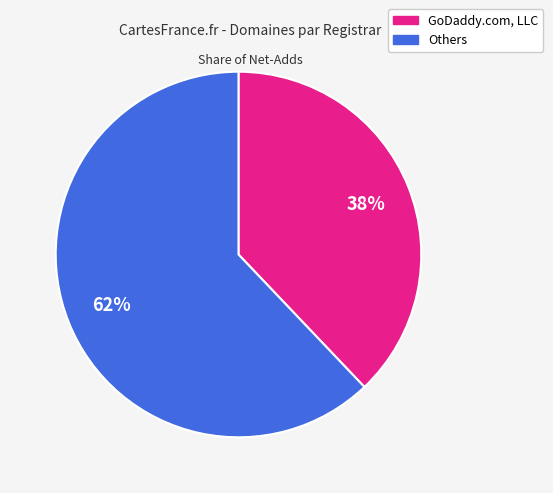

To the nearest percent, what is the difference between the largest and smallest slice percentages?

24%